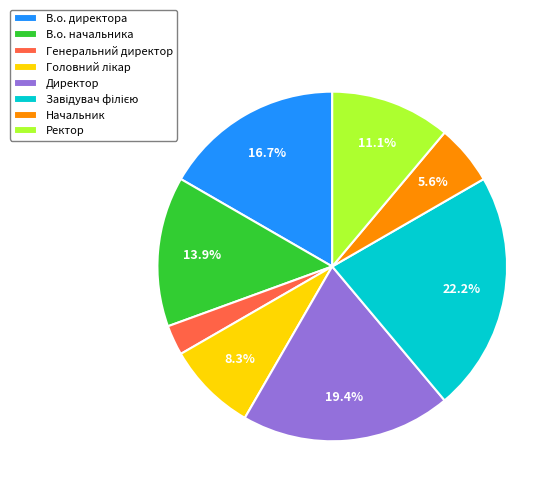

Do Директор and Начальник together represent more than half of the pie?

No